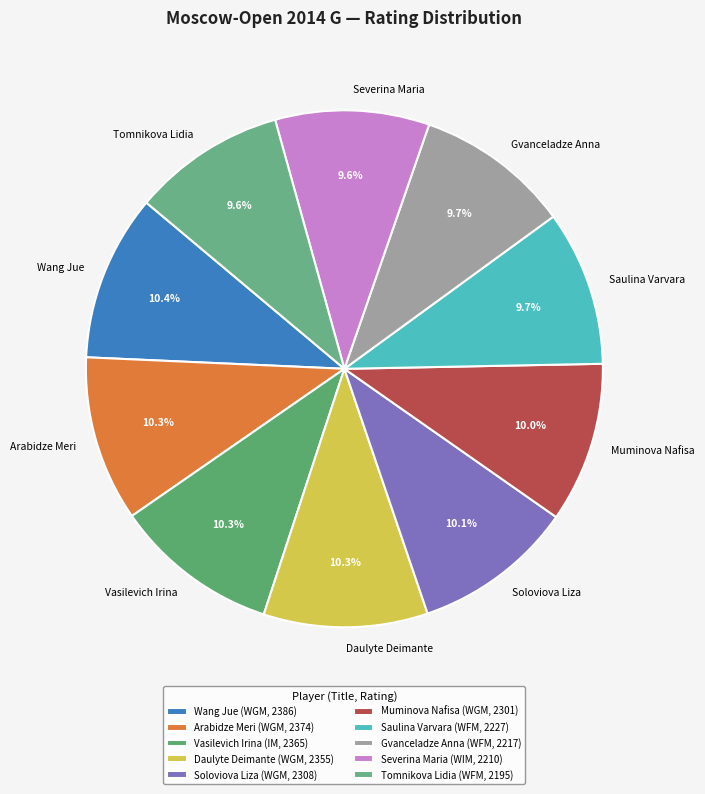

What percentage do Arabidze Meri and Gvanceladze Anna together represent?

20.0%